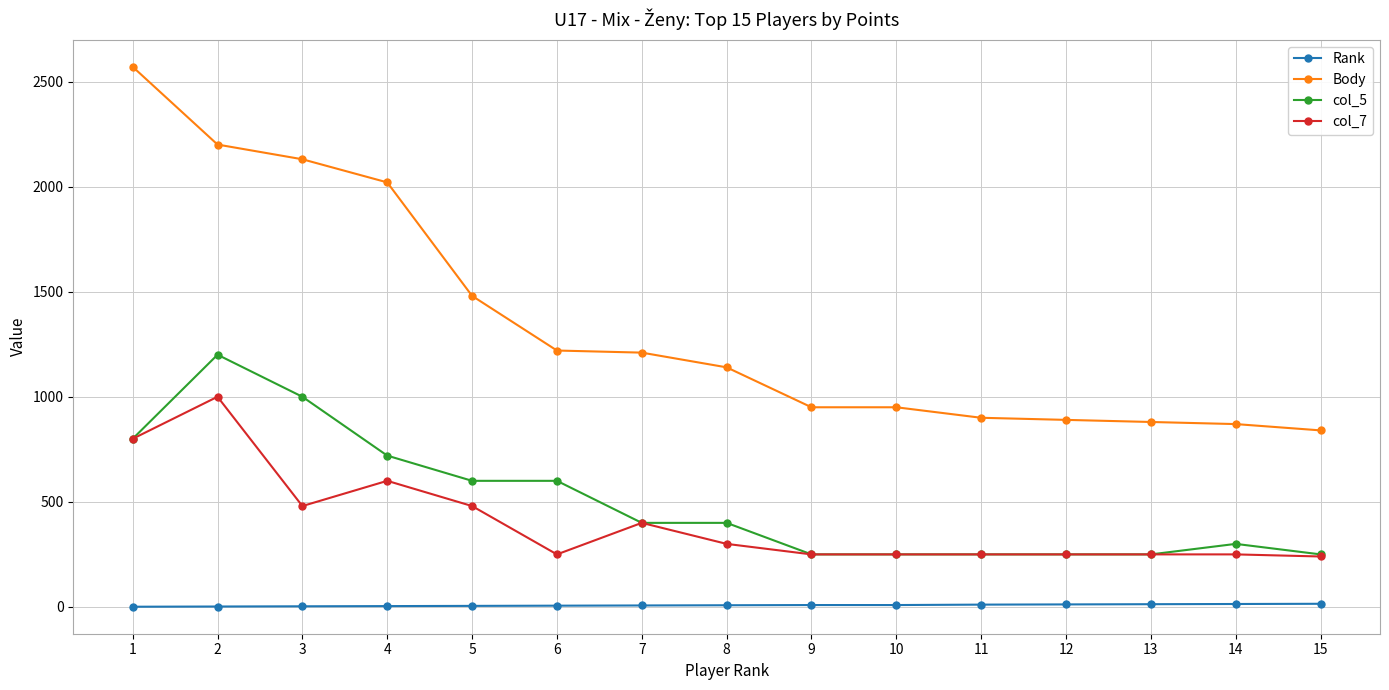

What is the sum of the Body values at 14 and 4?

2890